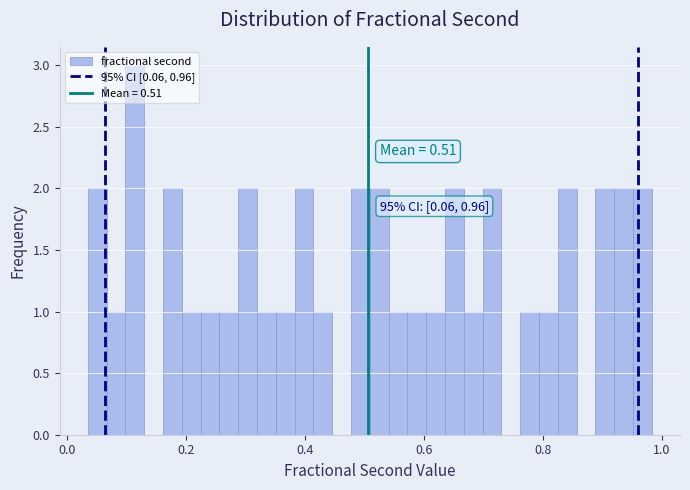

Around what value on the x-axis is the tallest bar? Give the approximate position of its centre, as read against the axis.

0.12